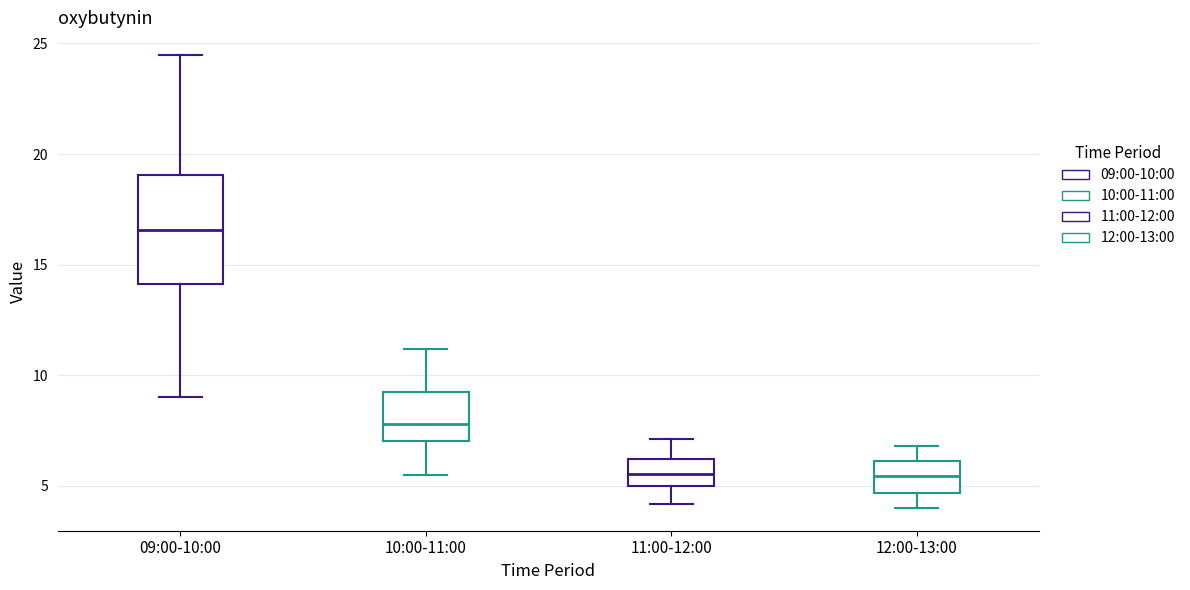

Reading left to right, read every box against the y-axis: the position of its median line, the range the box covers, and the ends of its whiskers. The values are not printed on the chart, so give them approximately, as read against the axis.

09:00-10:00: median 16.5, box 14.0 to 19.0, whiskers 9.0 to 24.5
10:00-11:00: median 8.0, box 7.0 to 9.5, whiskers 5.5 to 11.0
11:00-12:00: median 5.5, box 5.0 to 6.0, whiskers 4.0 to 7.0
12:00-13:00: median 5.5, box 4.5 to 6.0, whiskers 4.0 to 7.0